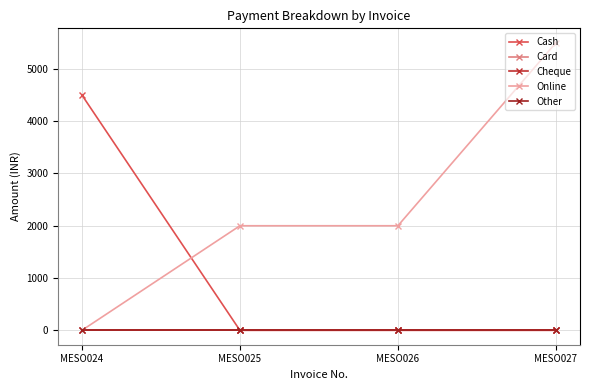

How many lines are shown in the chart?

5